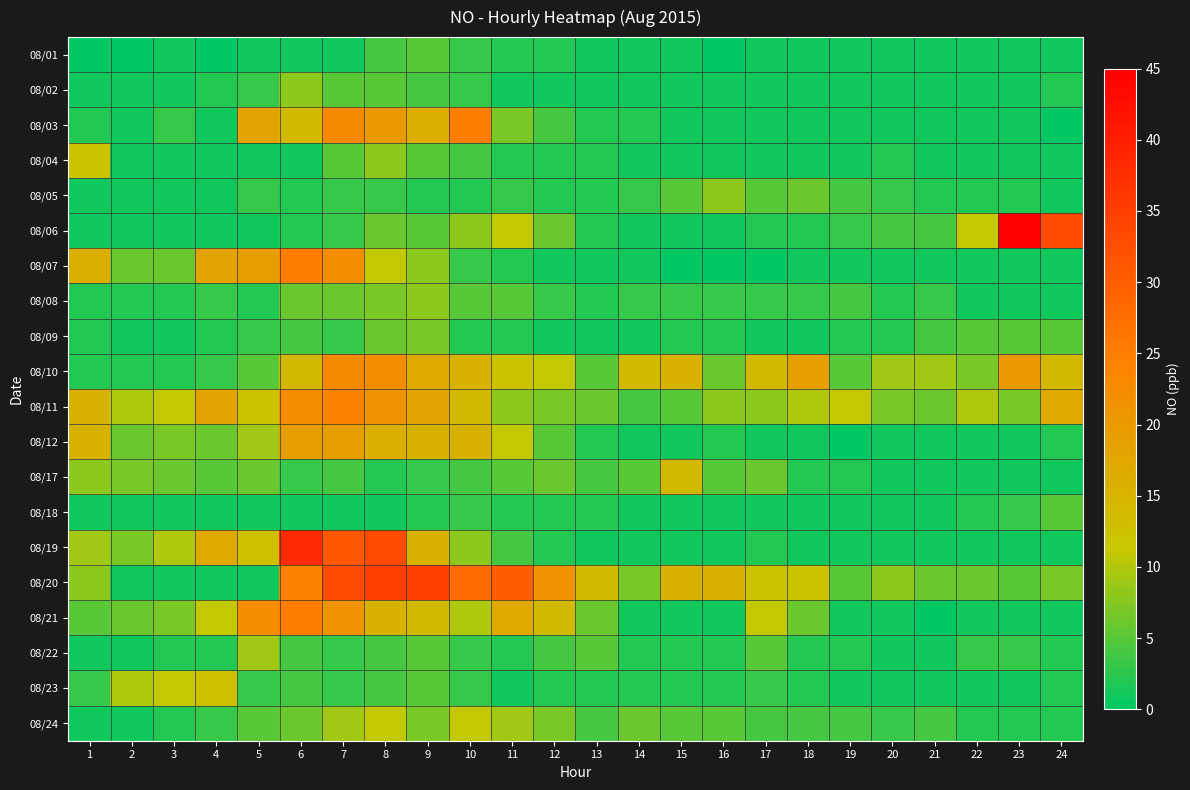

List the series in order of their peak value, lowest first.

08/01, 08/18, 08/09, 08/02, 08/05, 08/08, 08/22, 08/24, 08/04, 08/23, 08/17, 08/12, 08/10, 08/11, 08/03, 08/07, 08/21, 08/20, 08/19, 08/06